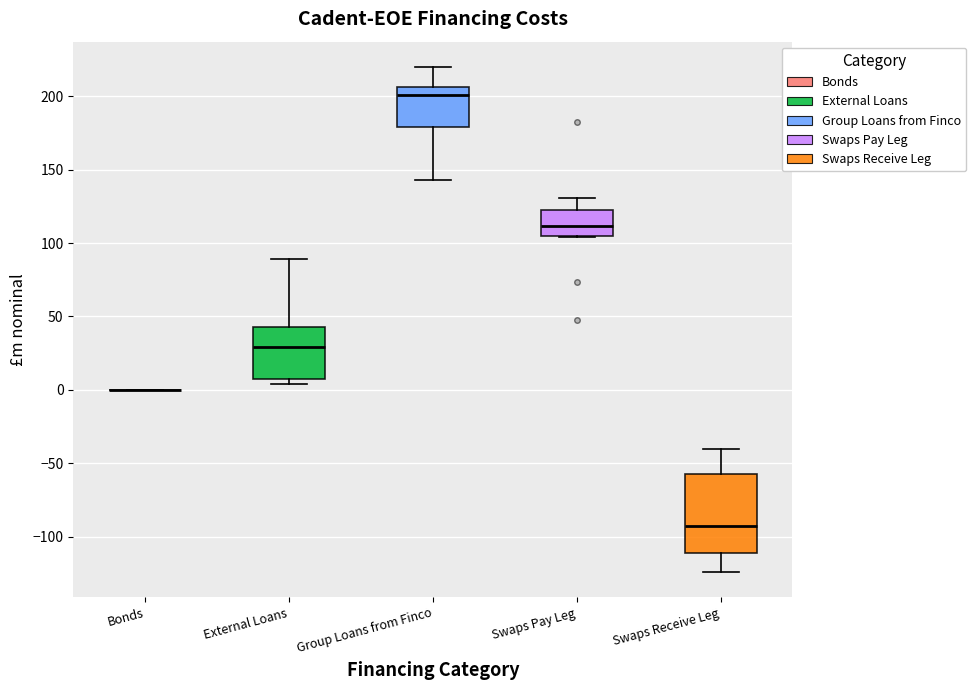

Which box is the tallest, from its lower edge to its upper edge?

Swaps Receive Leg